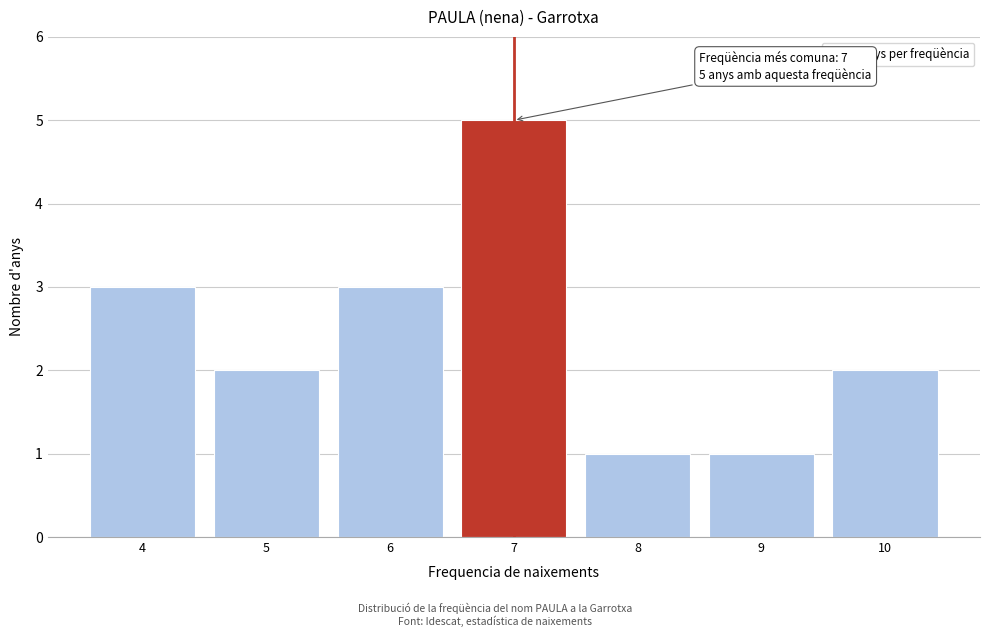

Reading left to right, list all the values displayed in this chart.

4=3	5=2	6=3	7=5	8=1	9=1	10=2